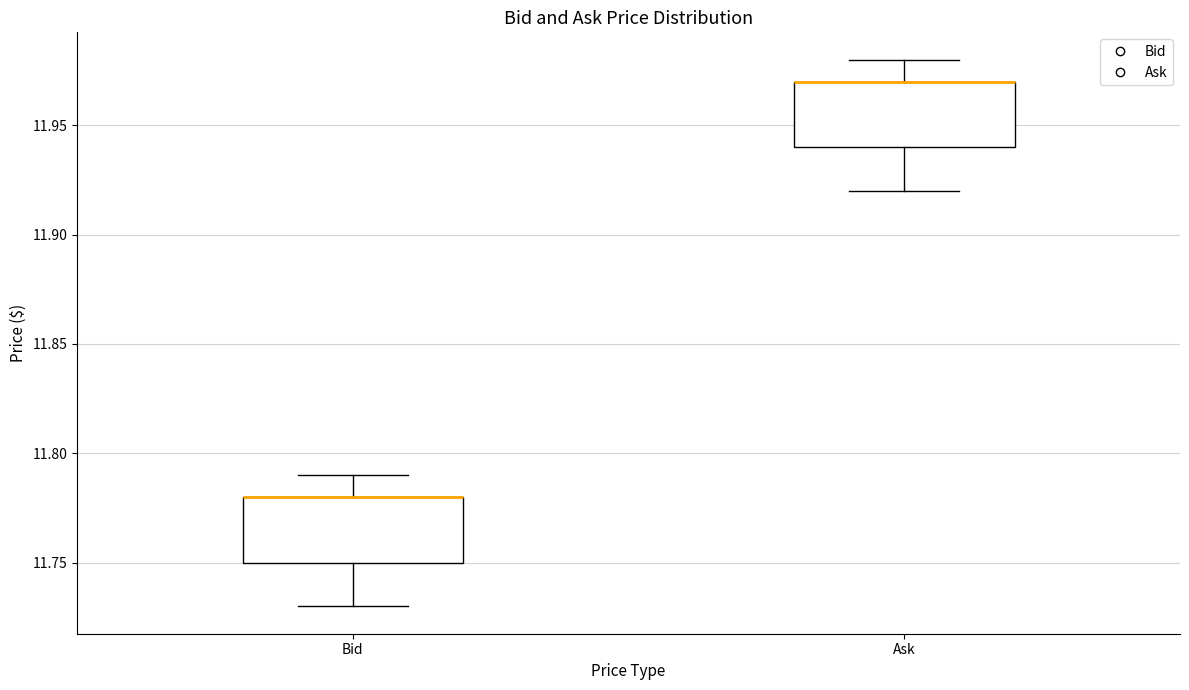

Where is the upper edge of the box for Ask on the y-axis? The values are not printed on the chart, so give them approximately, as read against the axis.

11.97